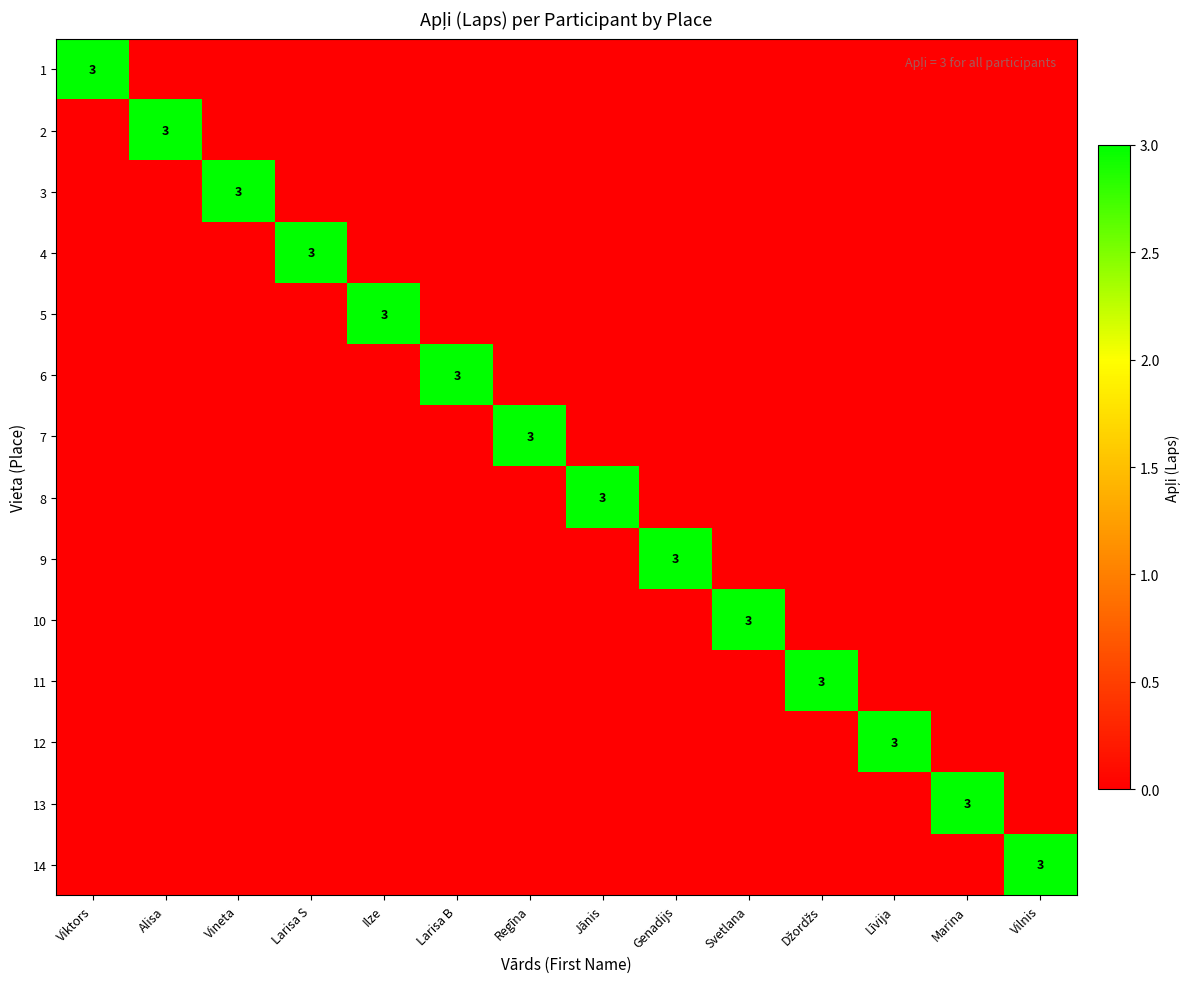

At Marina, list the series in order from smallest to largest.

1, 2, 3, 4, 5, 6, 7, 8, 9, 10, 11, 12, 14, 13